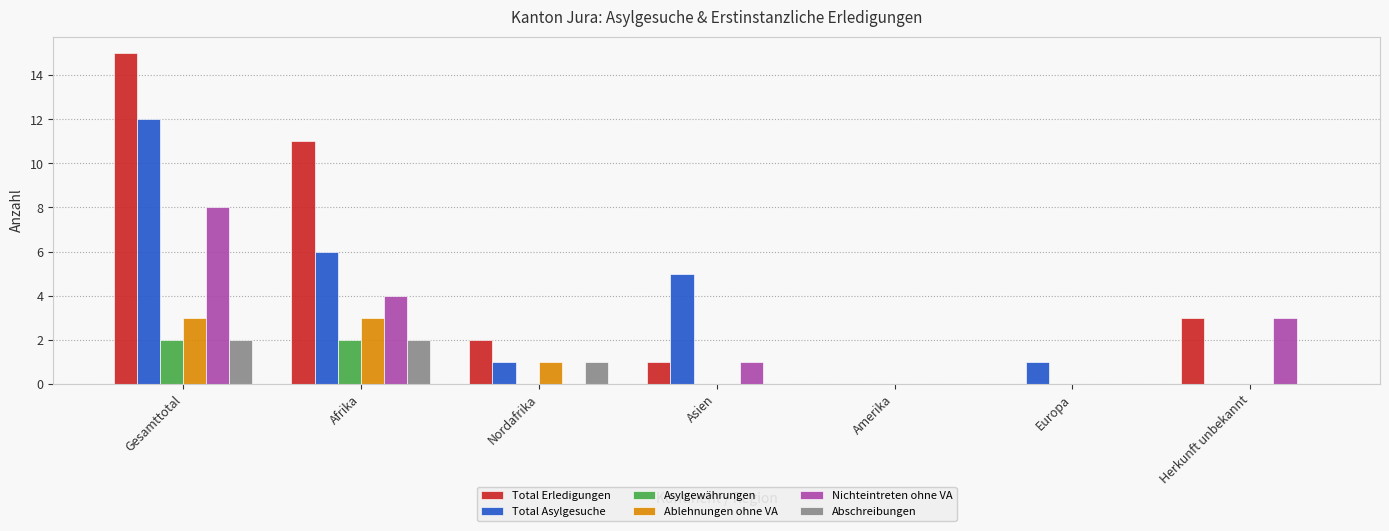

True or false: Total Erledigungen has a value of 0 at Amerika.

True